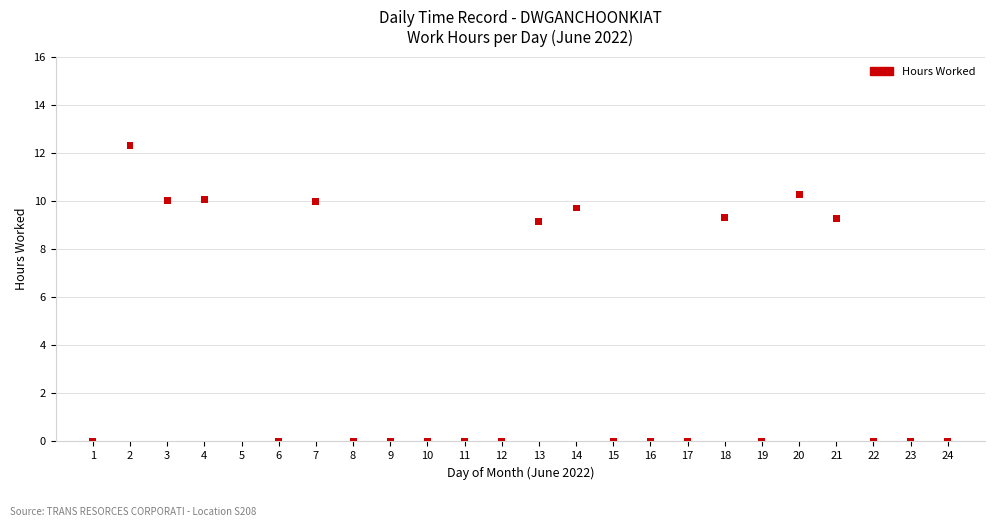

What is the range of X values (max minus min)?

23.0